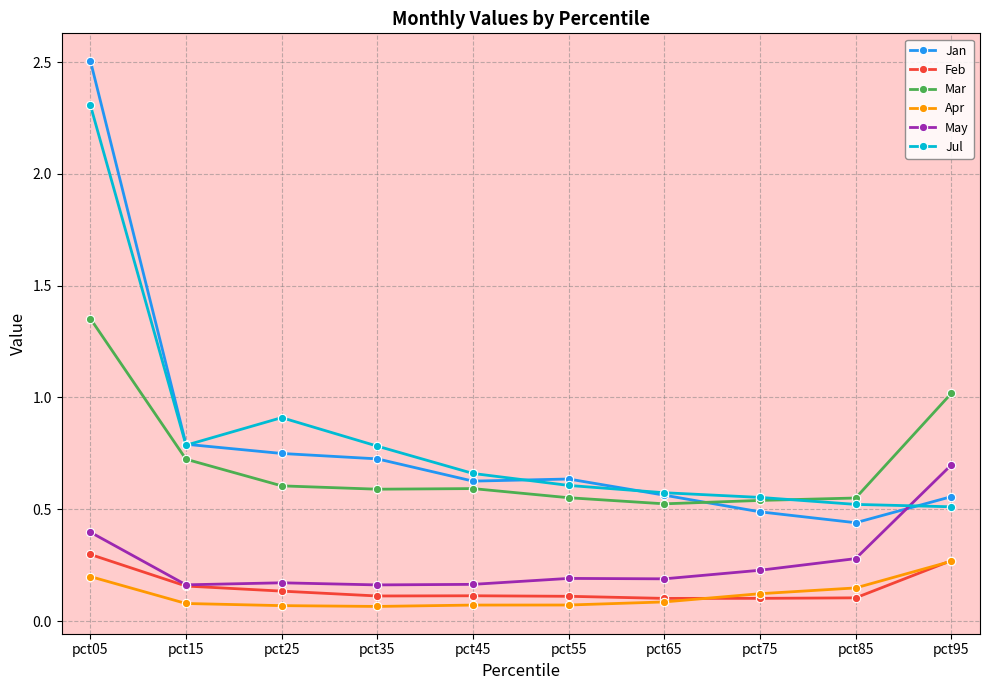

True or false: Jan and Apr intersect in this chart.

False